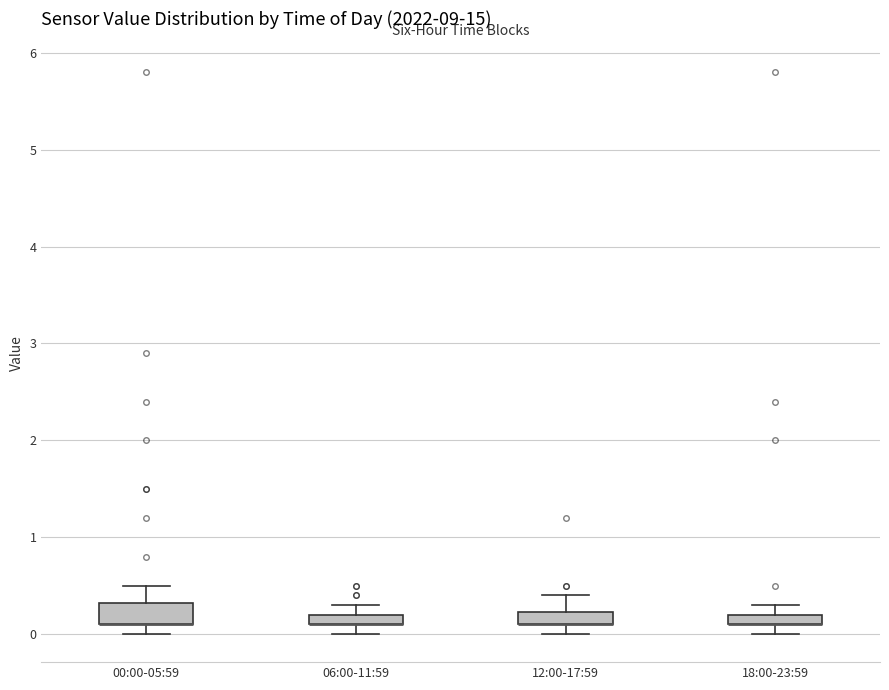

Comparing the boxes themselves (not the whiskers), which one is the tallest?

00:00-05:59